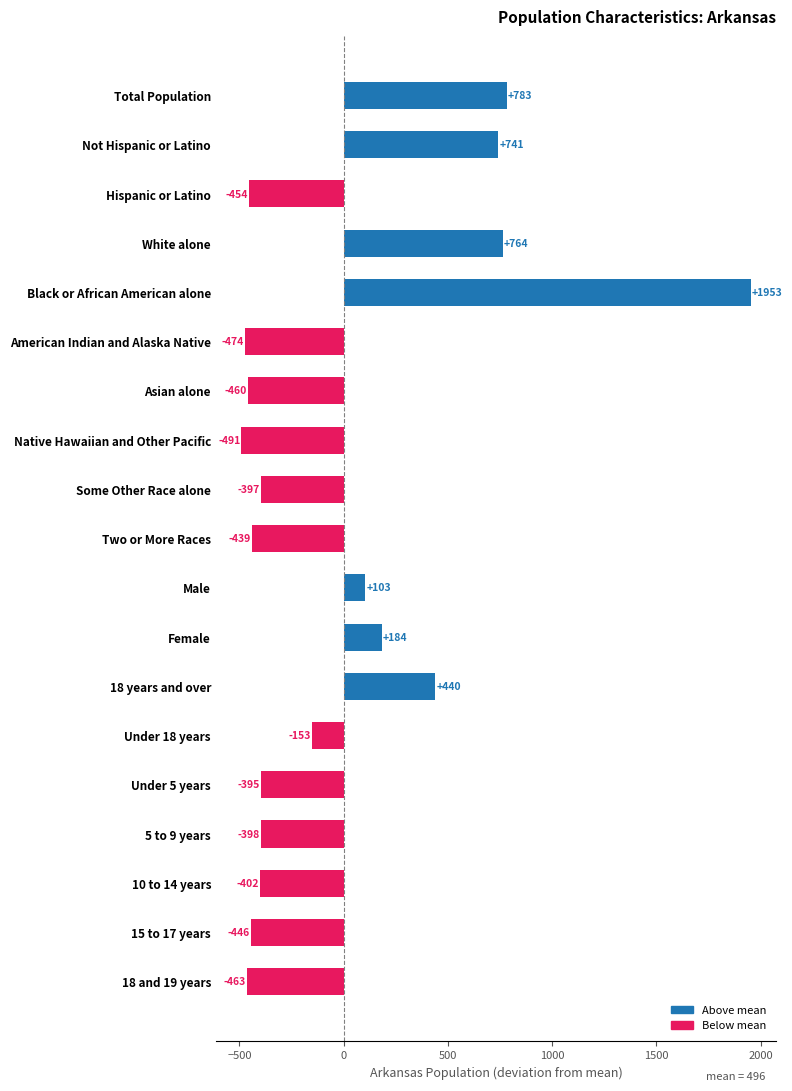

True or false: the data shows -401.8 at 10 to 14 years.

True